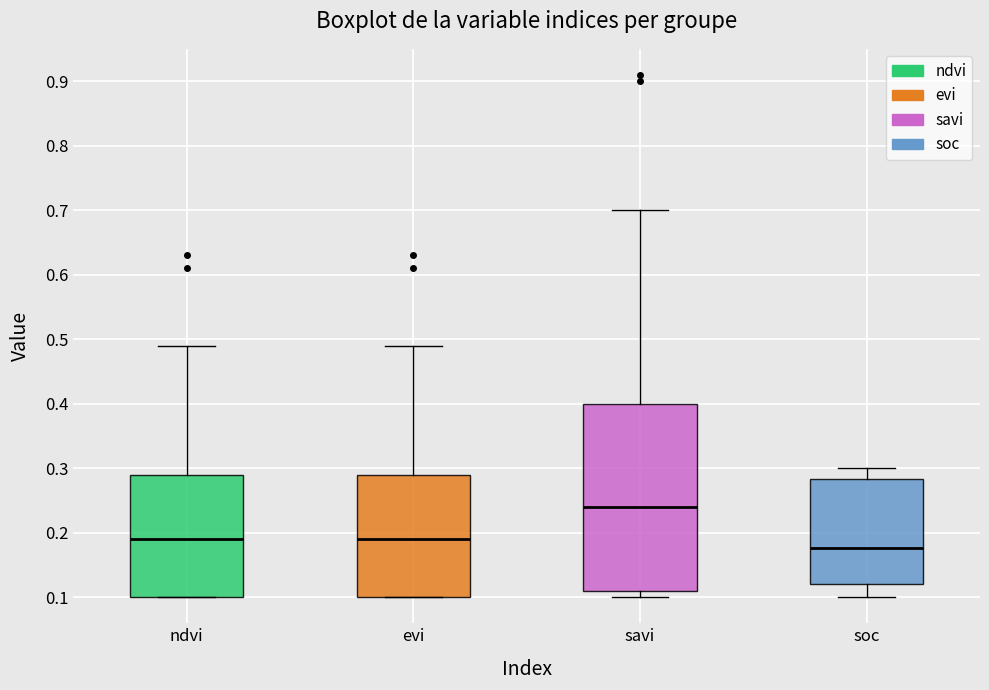

Comparing the boxes themselves (not the whiskers), which one is the tallest?

savi